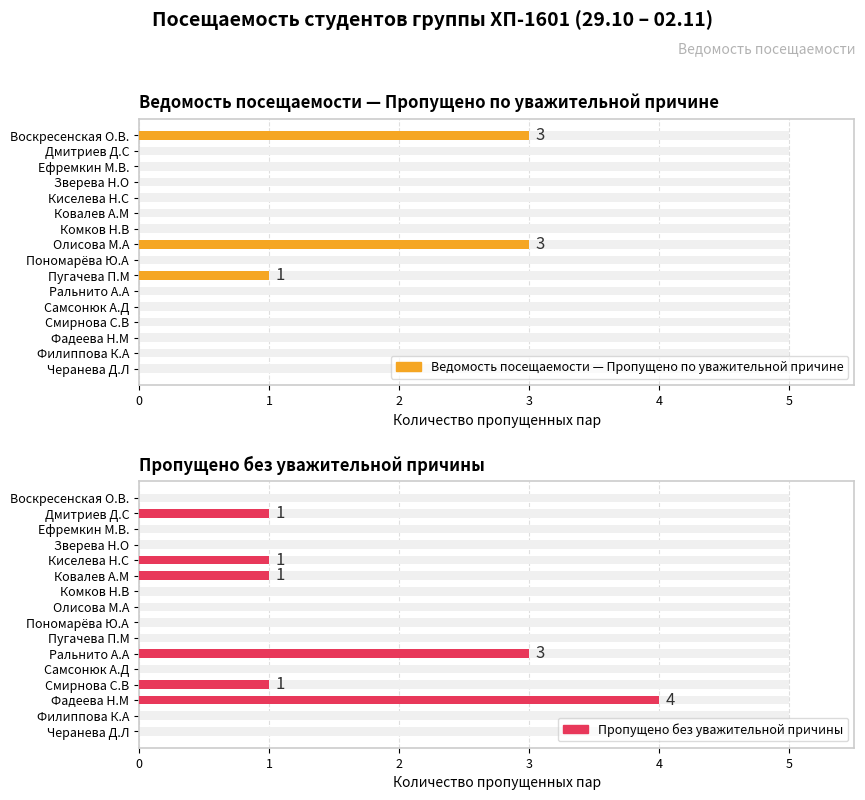

At which category does the chart reach its peak across all series?

Фадеева Н.М